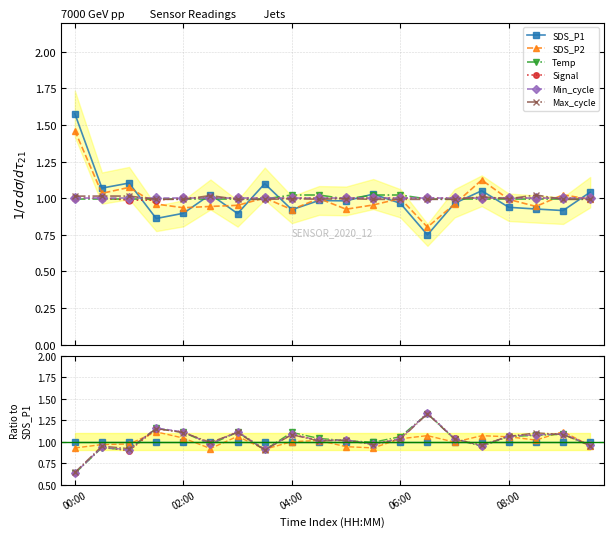

Does the chart have visible grid lines?

Yes